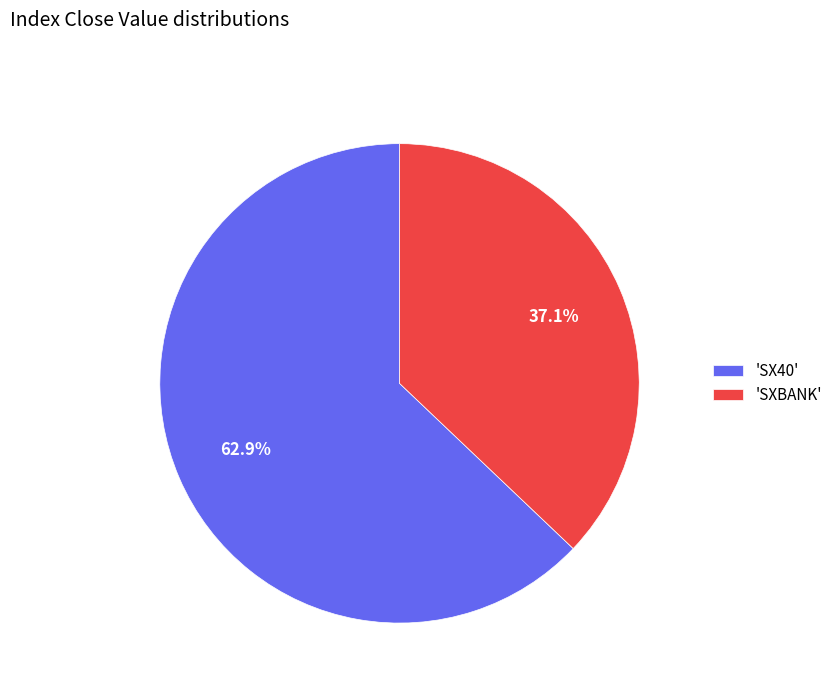

Rank the categories by value from highest to lowest.

'SX40', 'SXBANK'